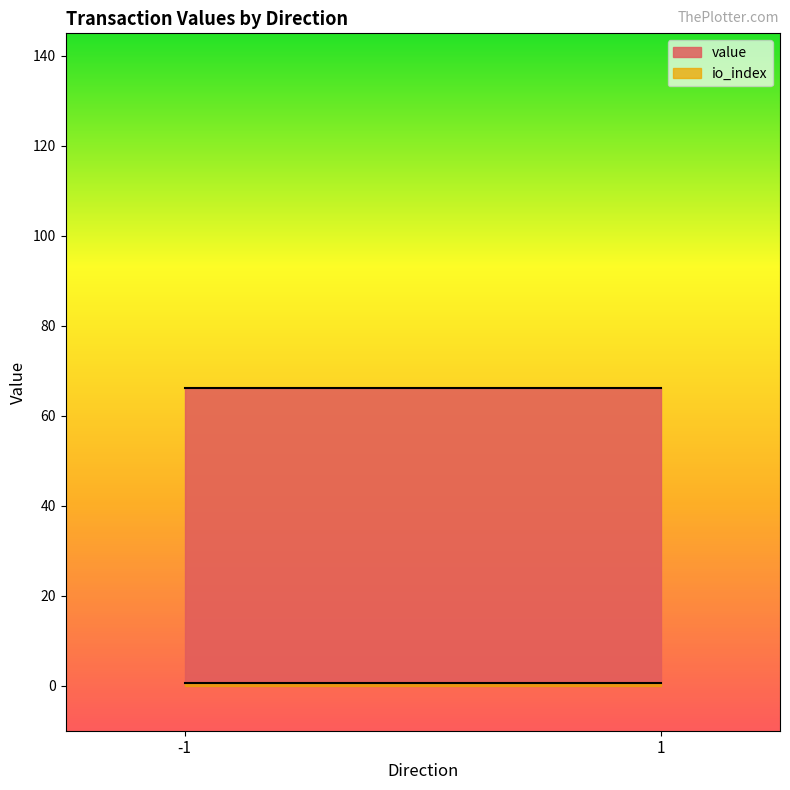

Which series has the largest total across all categories?

value